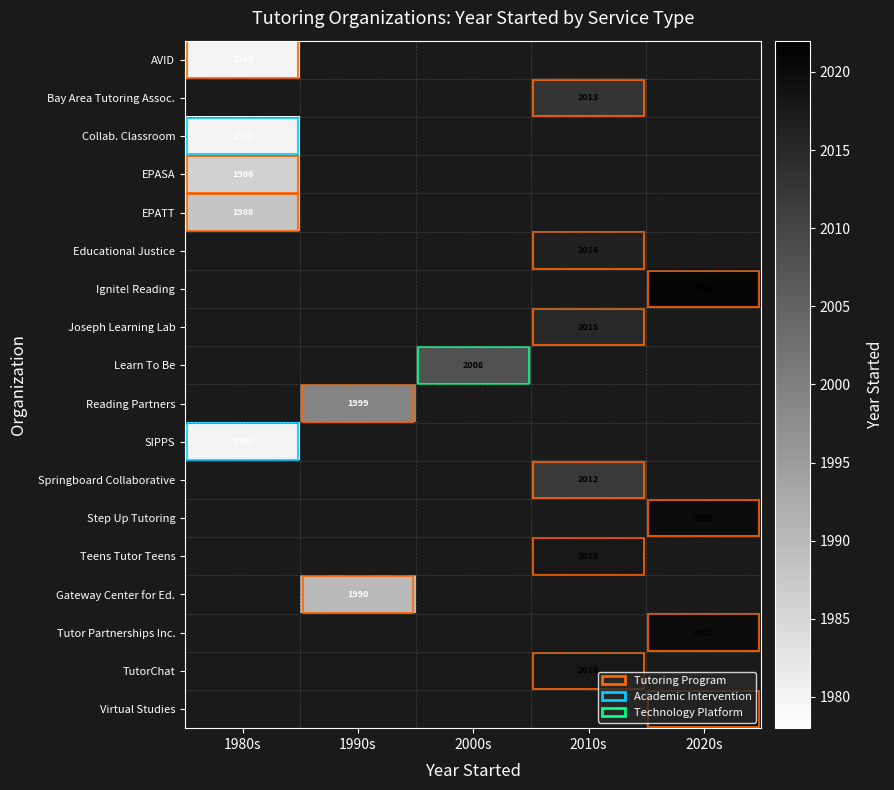

Is it true that Ignite! Reading equals 2021 at 2020s?

True